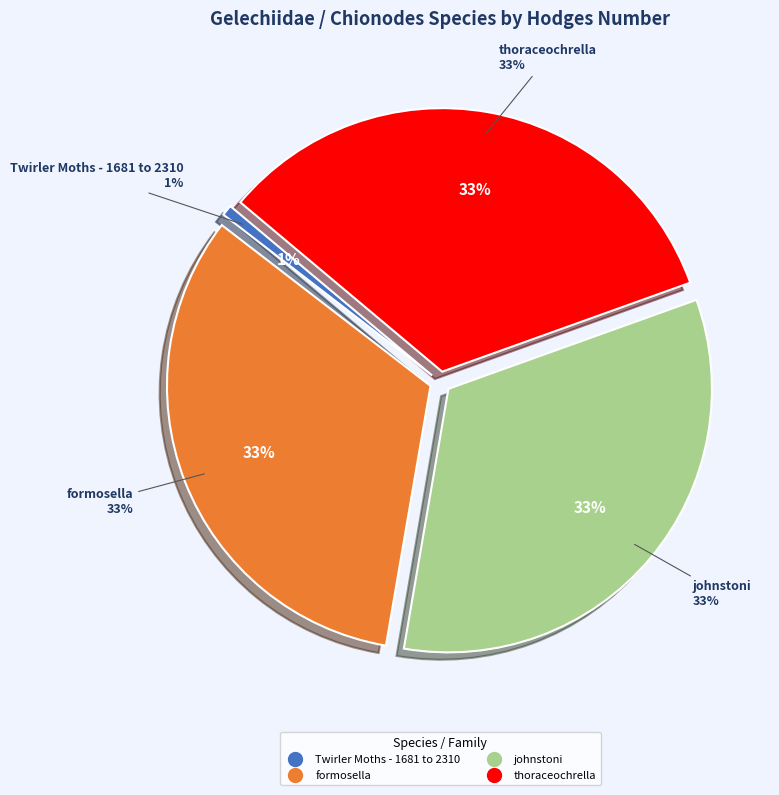

Does Twirler Moths - 1681 to 2310 account for over 50% of the chart?

No